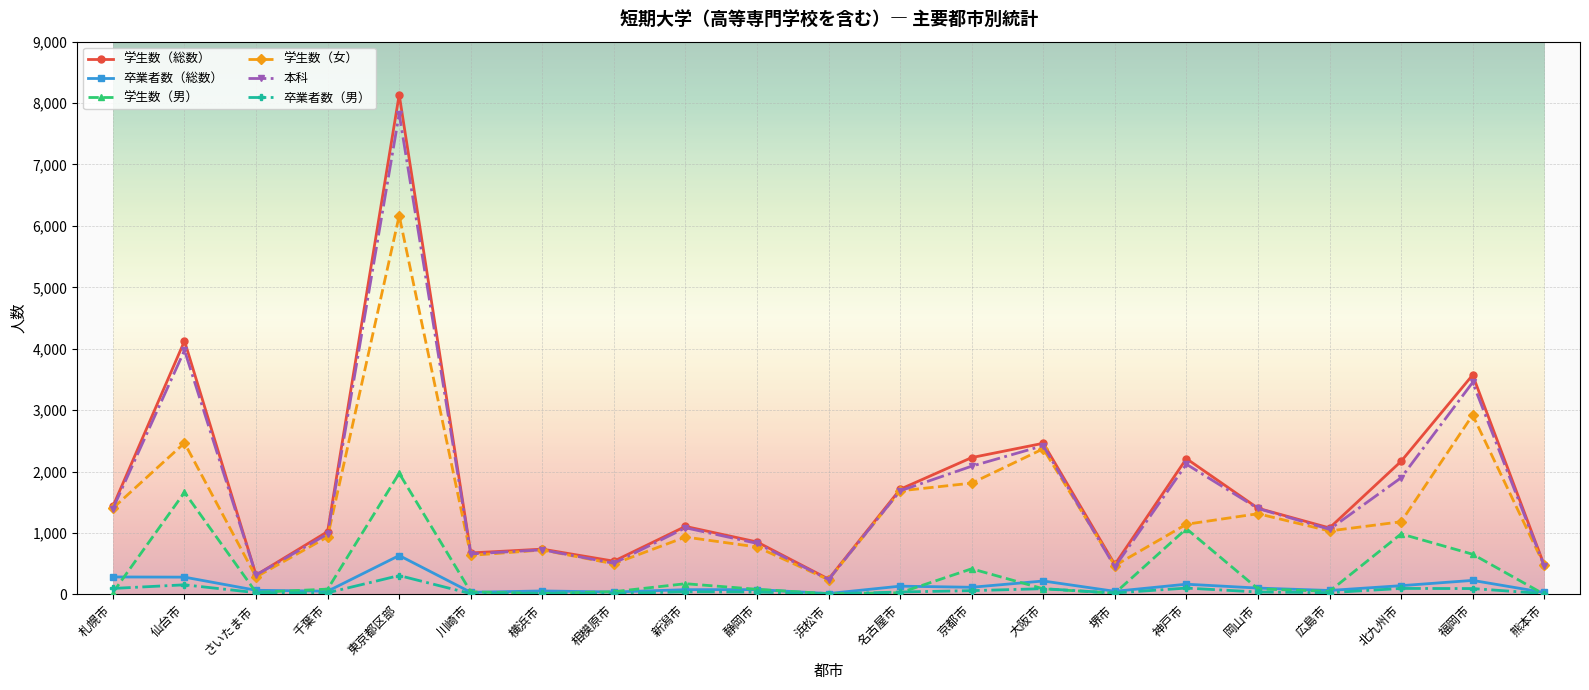

At which label does 学生数（総数） reach its peak?

東京都区部